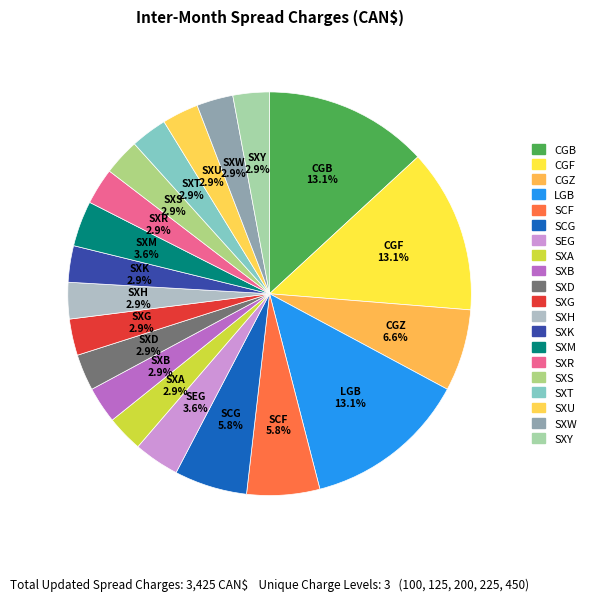

How much of the chart is everything except SXG?

97.1%